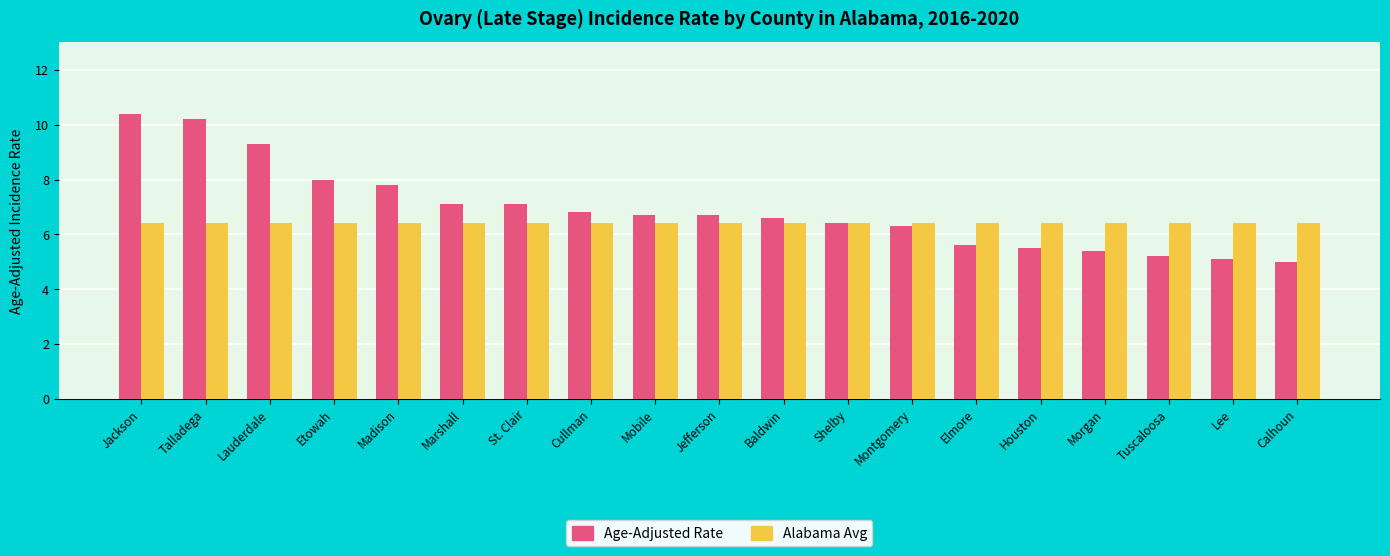

How many distinct data groups are displayed?

2